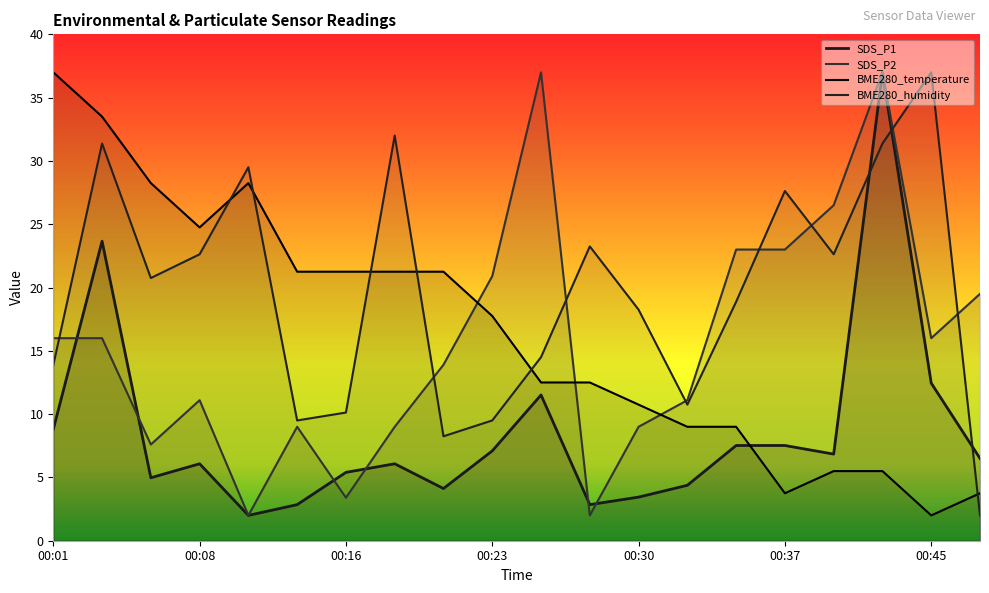

List the labels in order of SDS_P2 value, smallest first.

00:11, 00:28, 00:16, 00:06, 00:13, 00:18, 00:30, 00:08, 00:33, 00:20, 00:01, 00:03, 00:45, 00:47, 00:23, 00:35, 00:37, 00:40, 00:25, 00:42